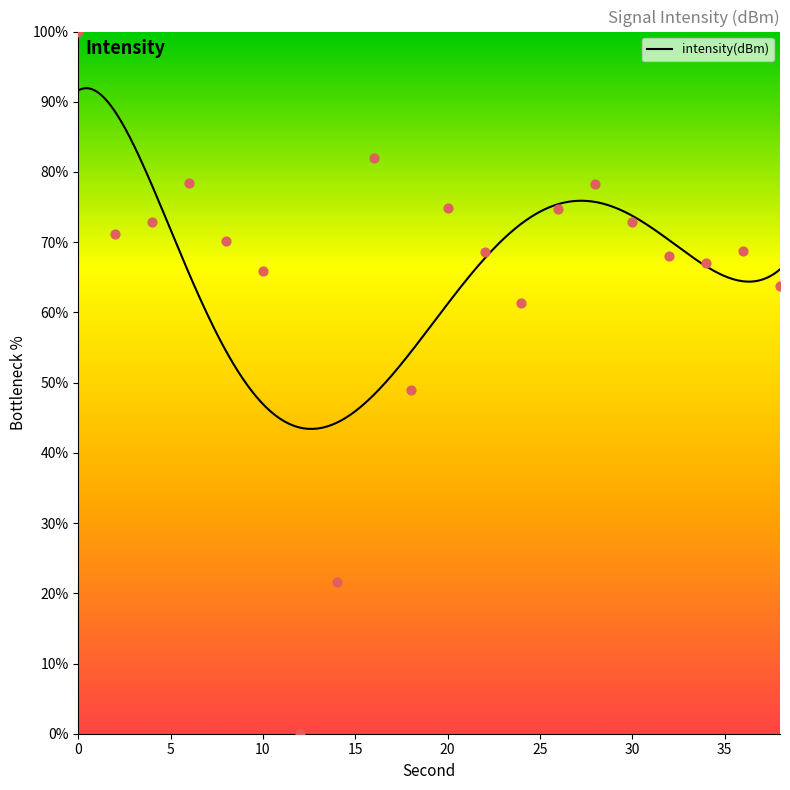

Between 2 and 30, which is larger?

30